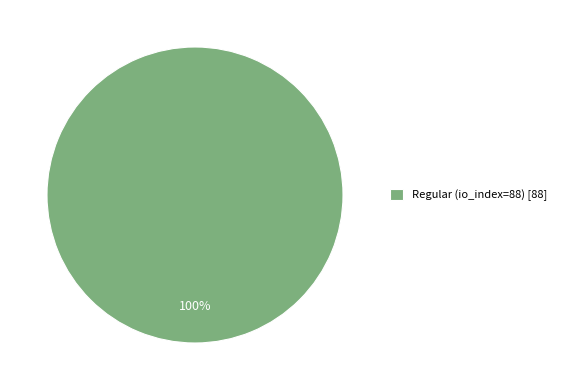

Count the number of slices in the pie.

1